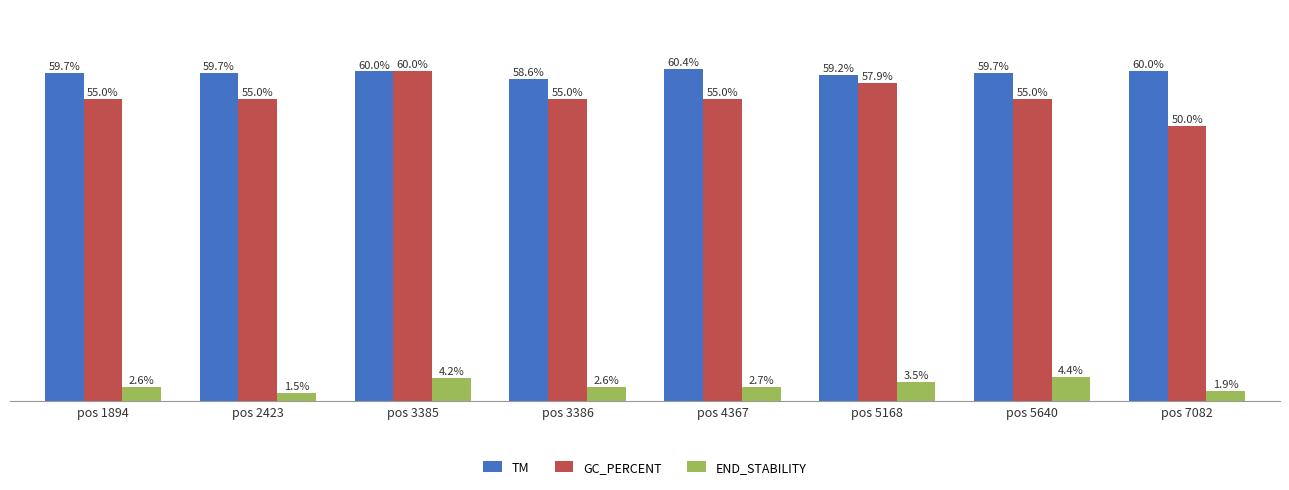

Which label corresponds to the largest value in the chart?

pos 4367